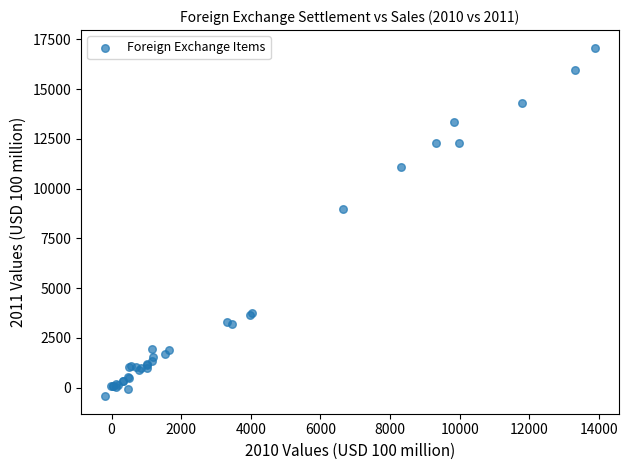

What Y value in the scatter plot is closest to 8329?

8967.9